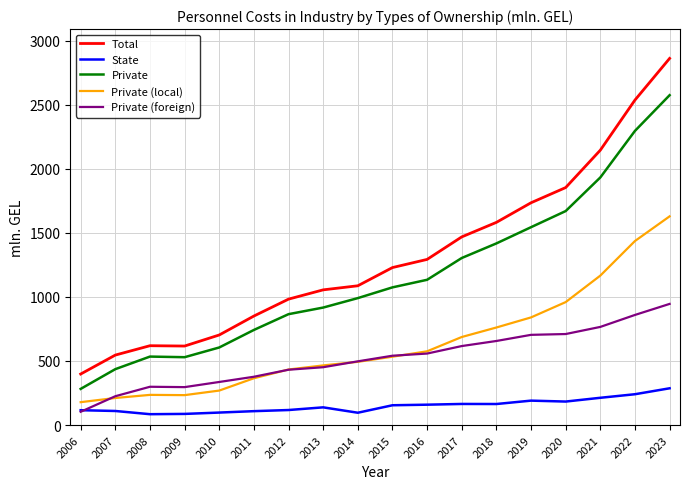

What are all the series names shown in the legend?

Total, State, Private, Private (local), Private (foreign)